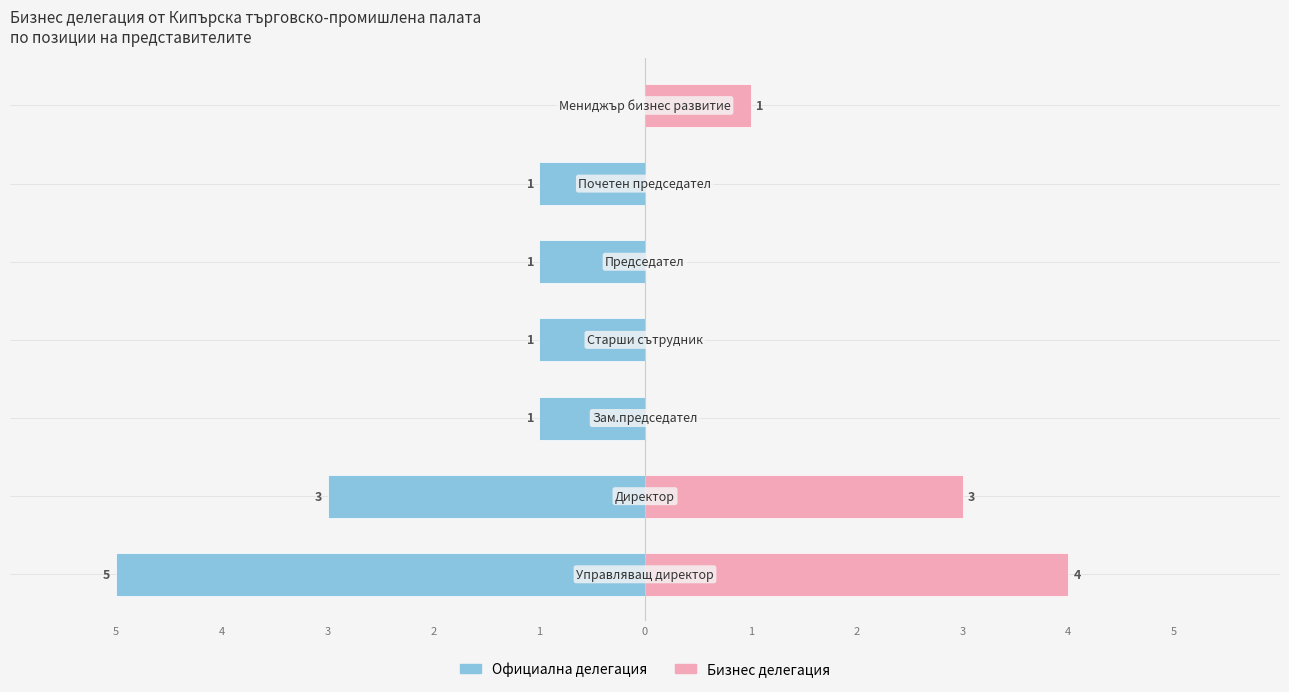

What is the sum of the Бизнес делегация values at 3 and 5?

4